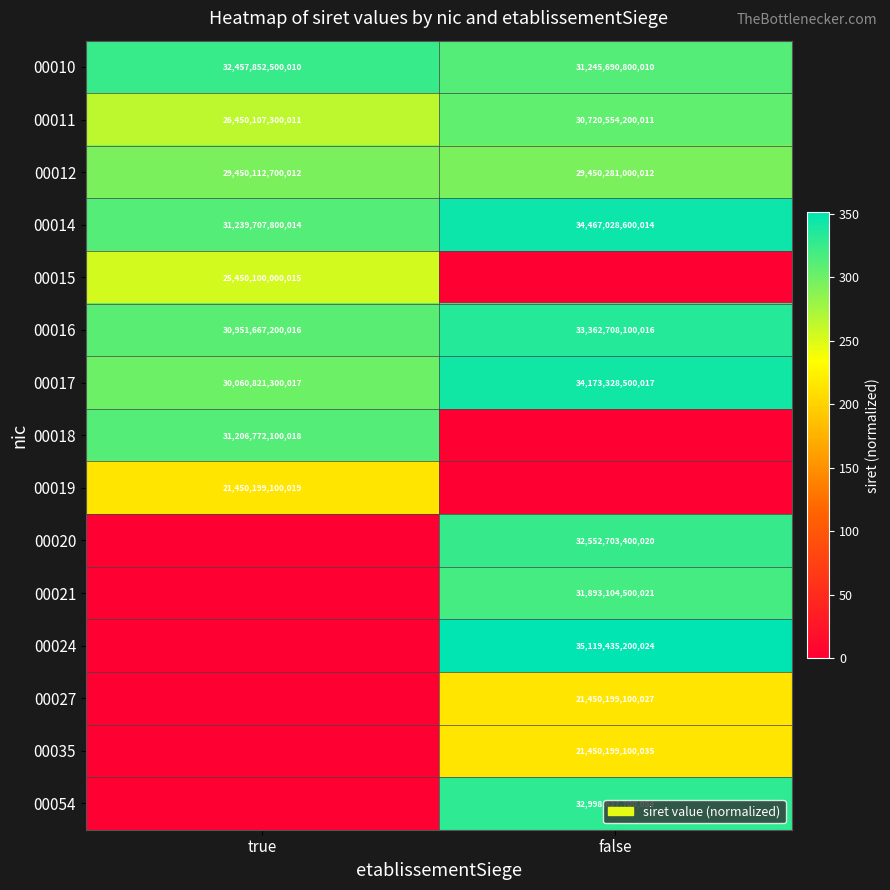

Is it true that 00020 equals 42575260698726 at false?

False